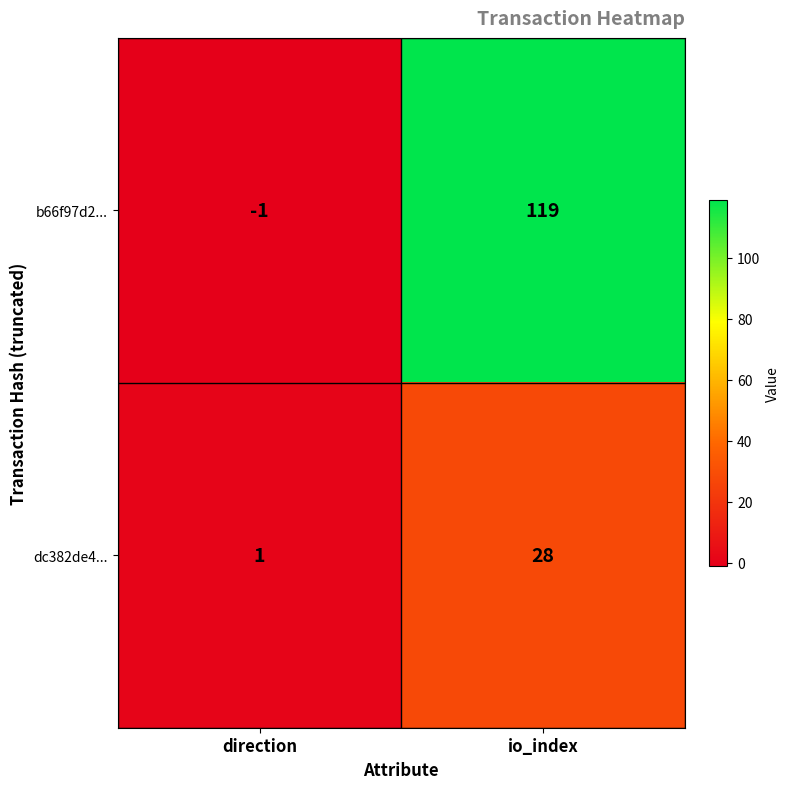

What is the sum of the dc382de4... values at io_index and direction?

29